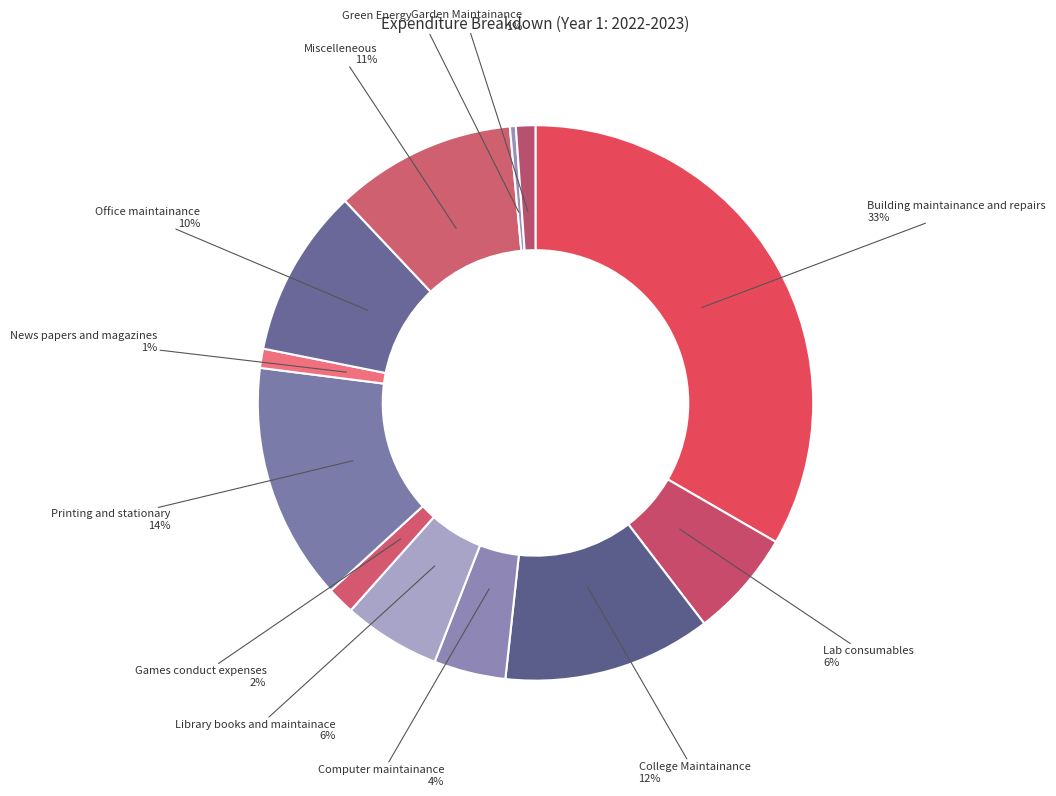

Is there any slice that represents more than half of the pie?

No